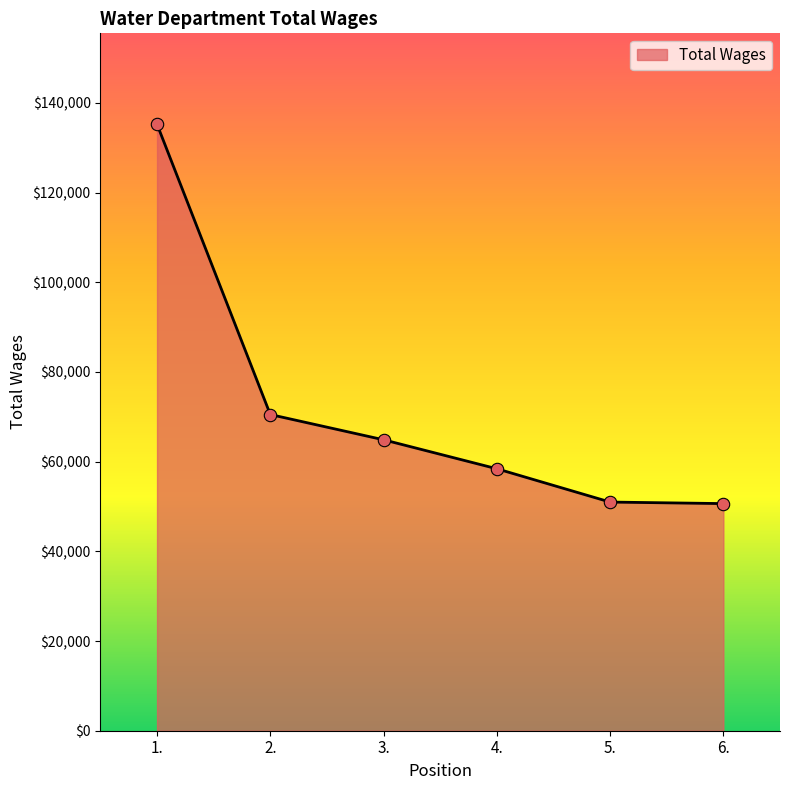

What is the change in value from 2. to 3.?

-5632